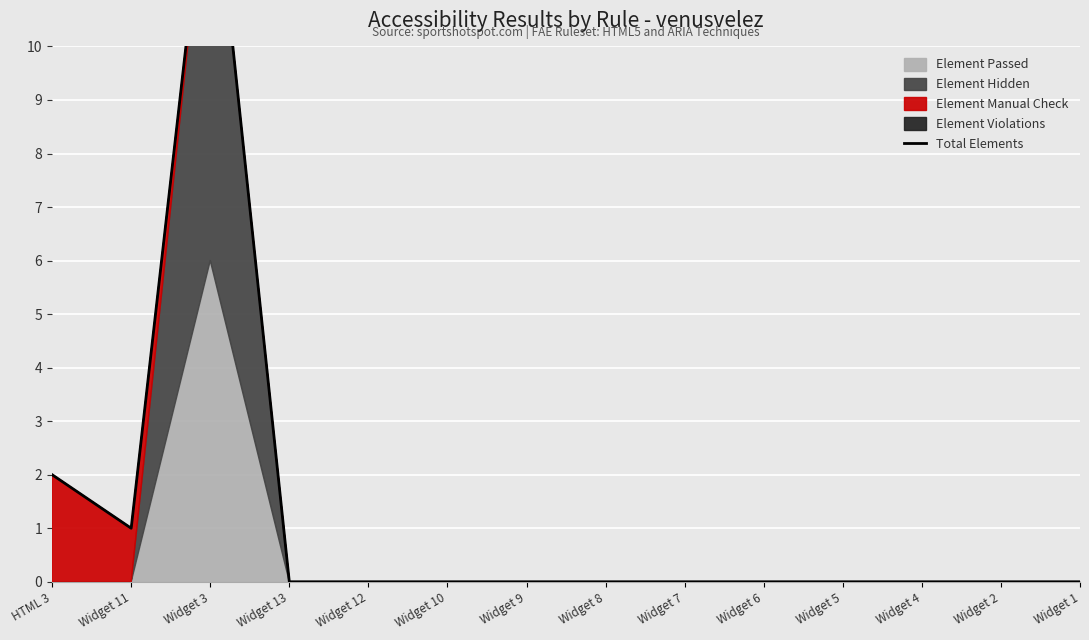

What is the label of the 8th point from the left?

Widget 8